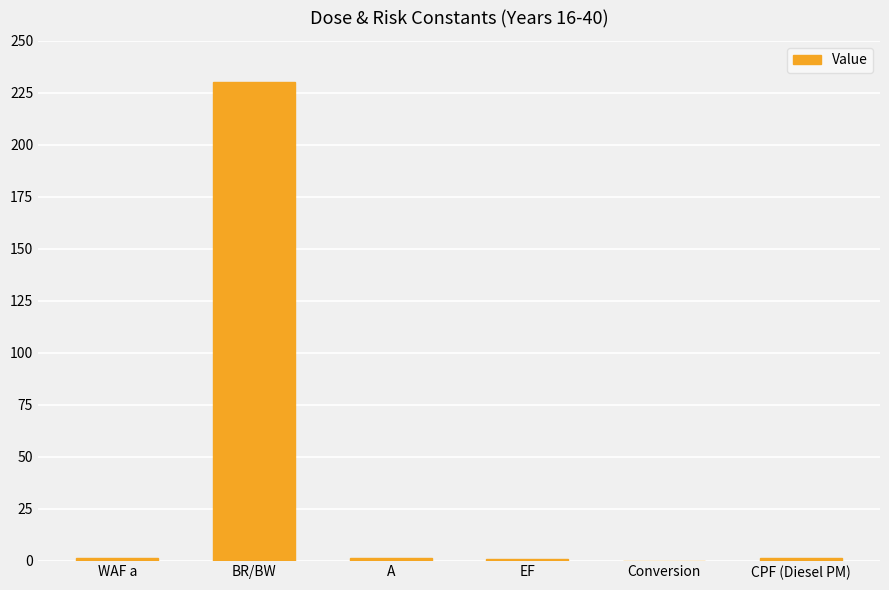

Which label corresponds to the largest value in the chart?

BR/BW